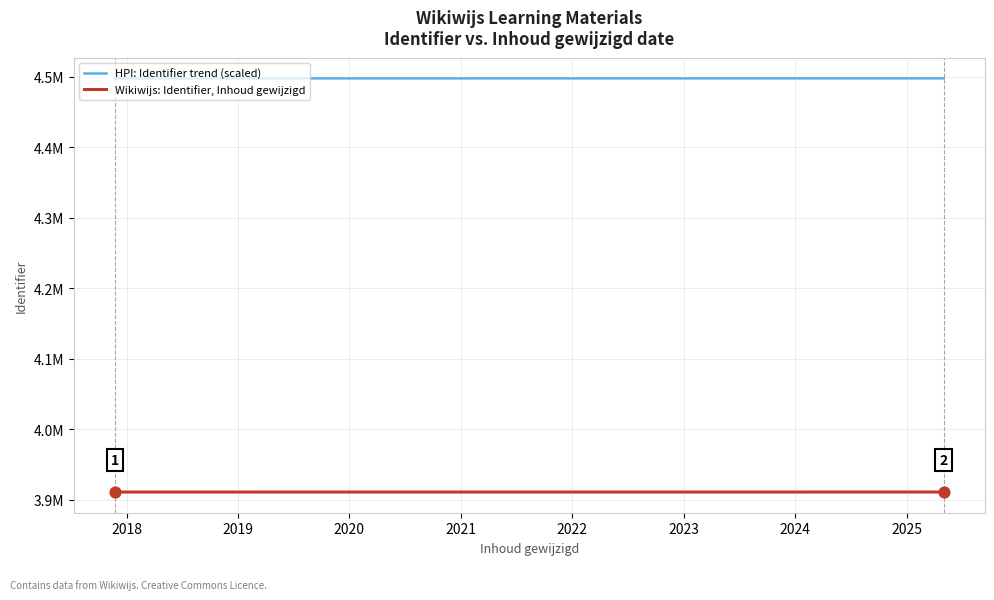

What are all the series names shown in the legend?

HPI: Identifier trend (scaled), Wikiwijs: Identifier, Inhoud gewijzigd